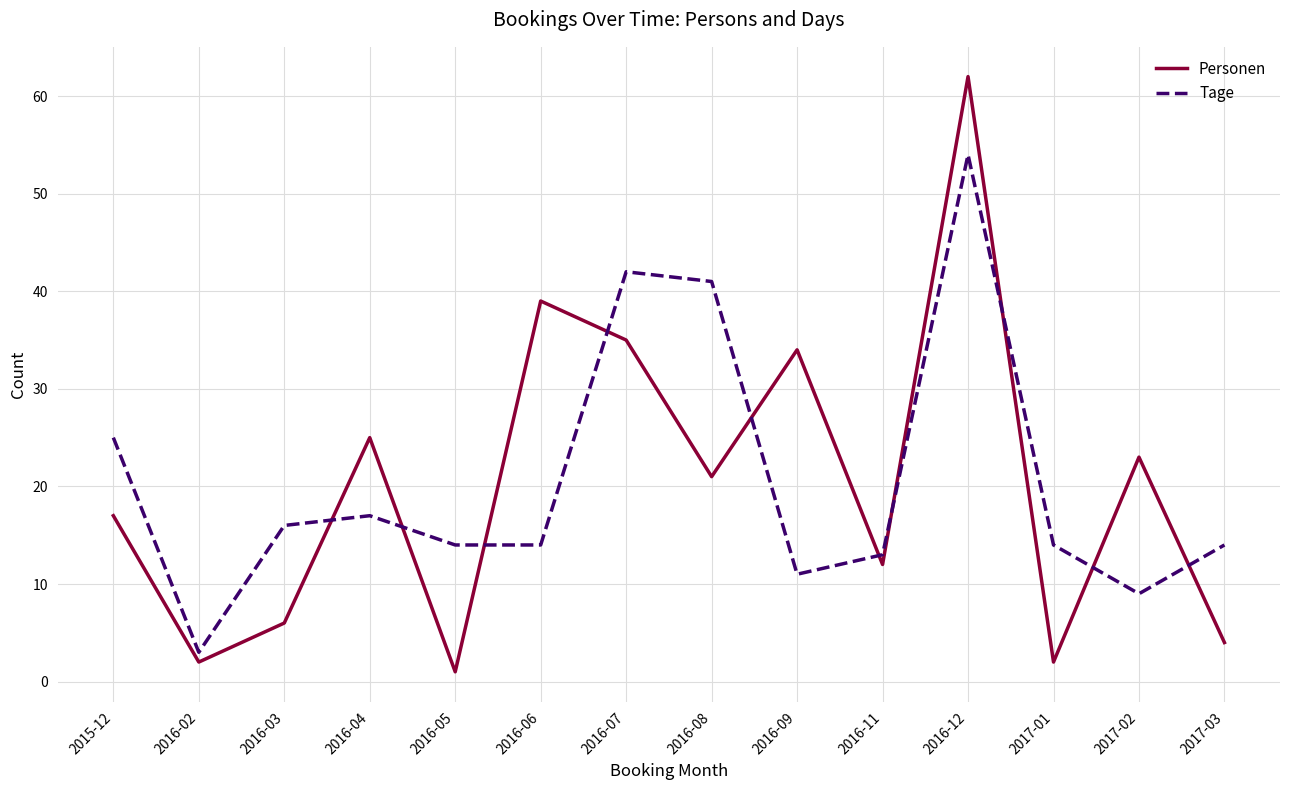

At 2015-12, list the series in order from largest to smallest.

Tage, Personen